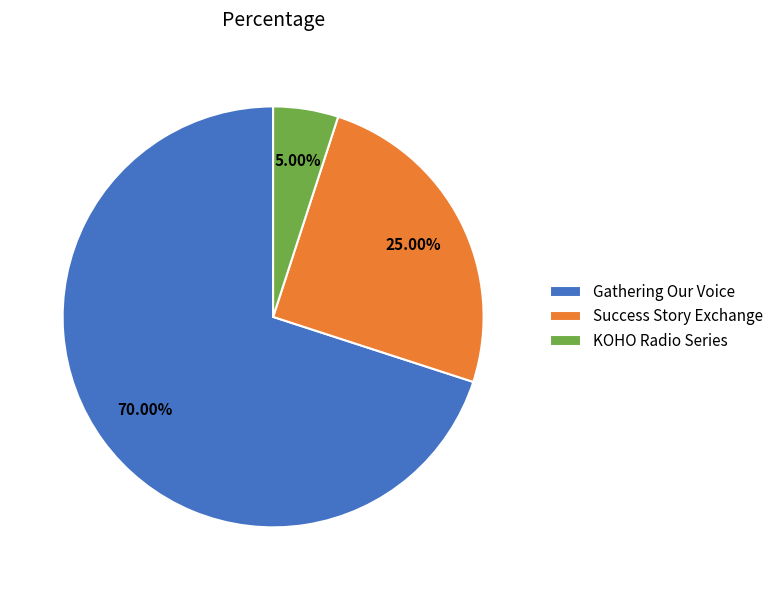

Is the sum of KOHO Radio Series and Gathering Our Voice greater than half?

Yes